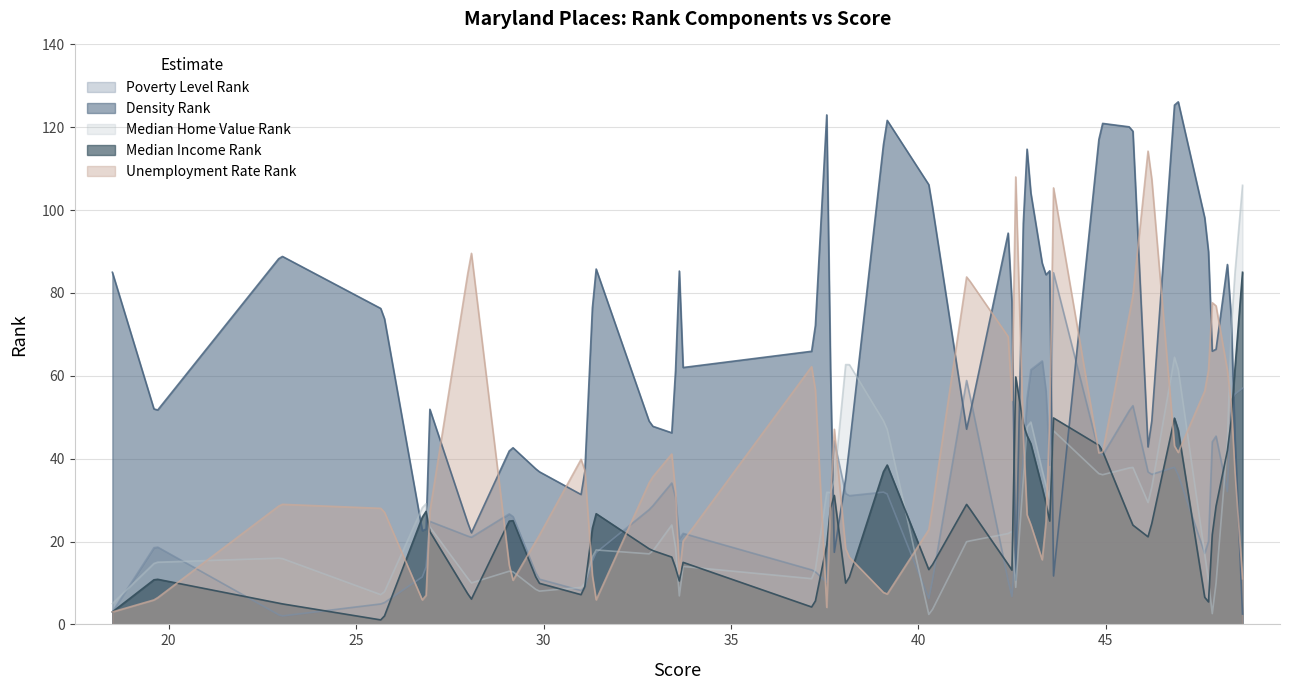

What is the value of the median_home_value_rank point at the 17th from the left?

33.0